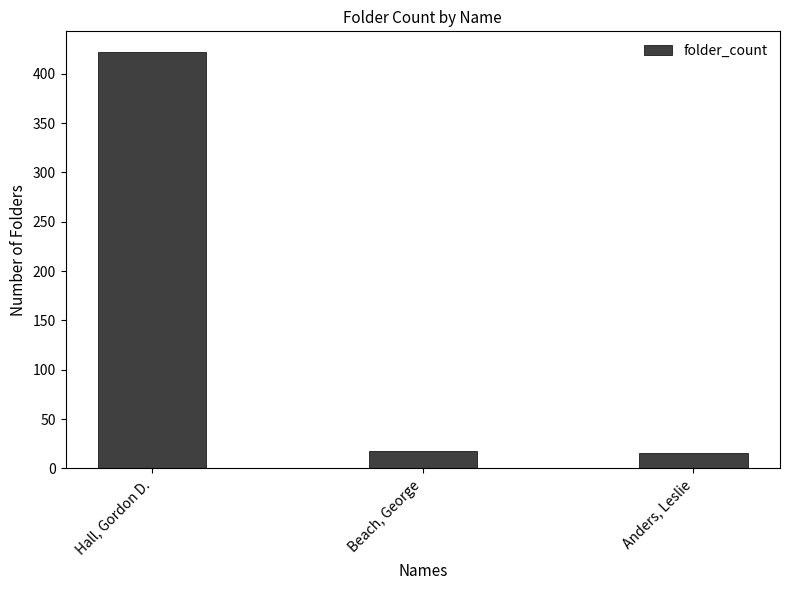

Where is the data nearest to the value 219?

Beach, George